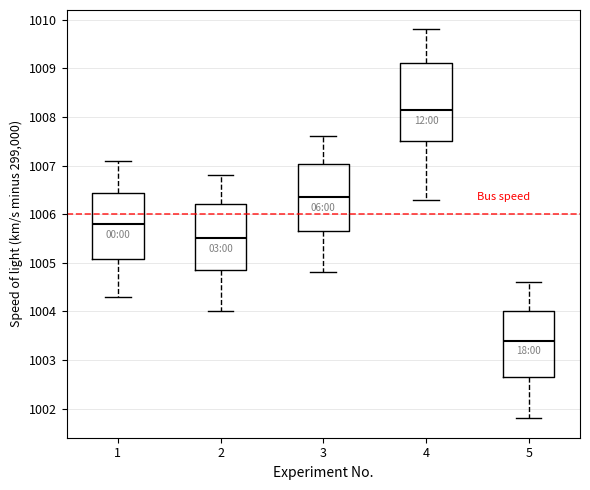

Comparing the boxes themselves (not the whiskers), which one is the tallest?

4